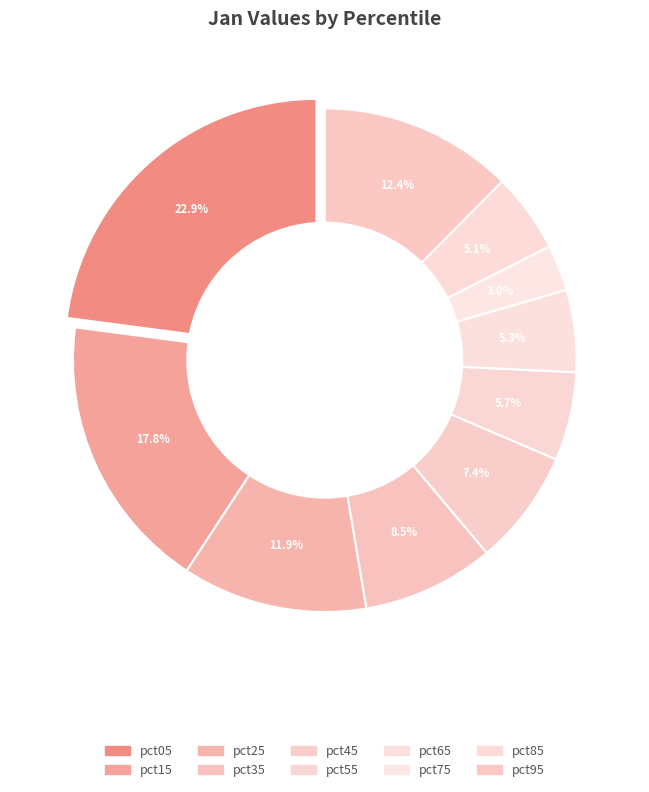

Is there any slice that represents more than half of the pie?

No